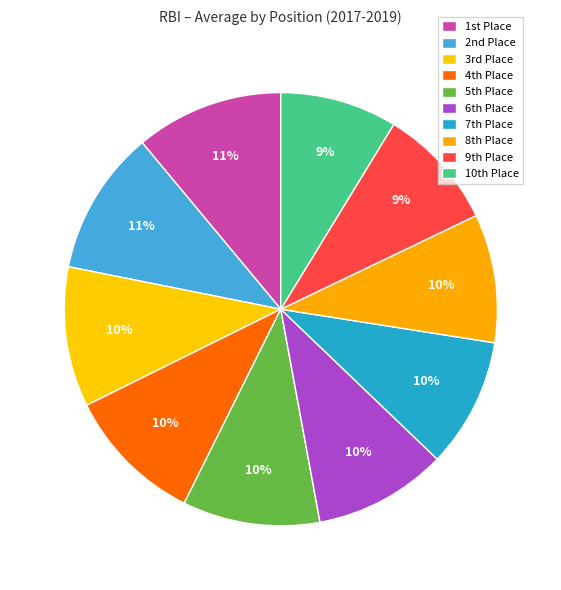

Is there any slice that represents more than half of the pie?

No